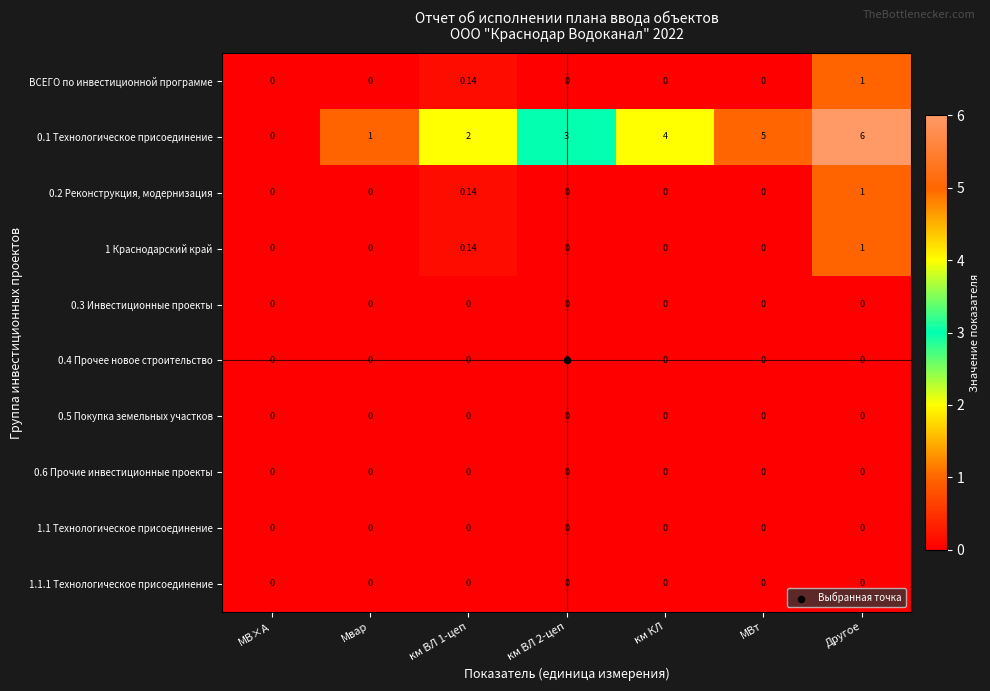

At which label does 0.1 Технологическое присоединение reach its peak?

Другое